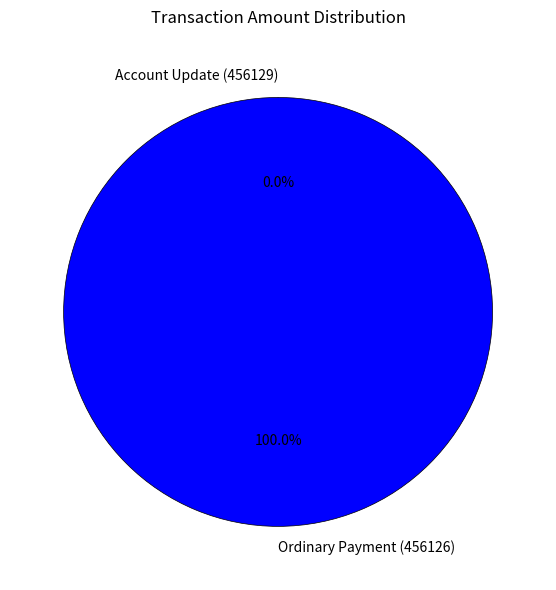

True or false: Ordinary Payment (456126) accounts for 100% of the total.

True